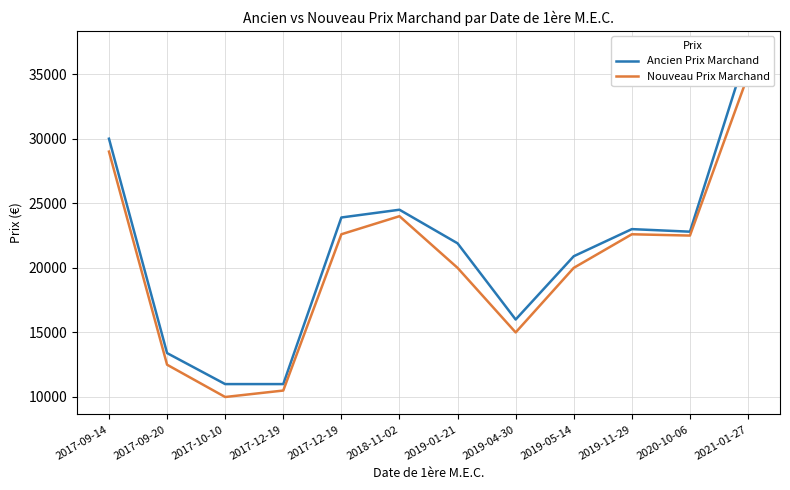

What is the average value of the Ancien Prix Marchand series?

21273